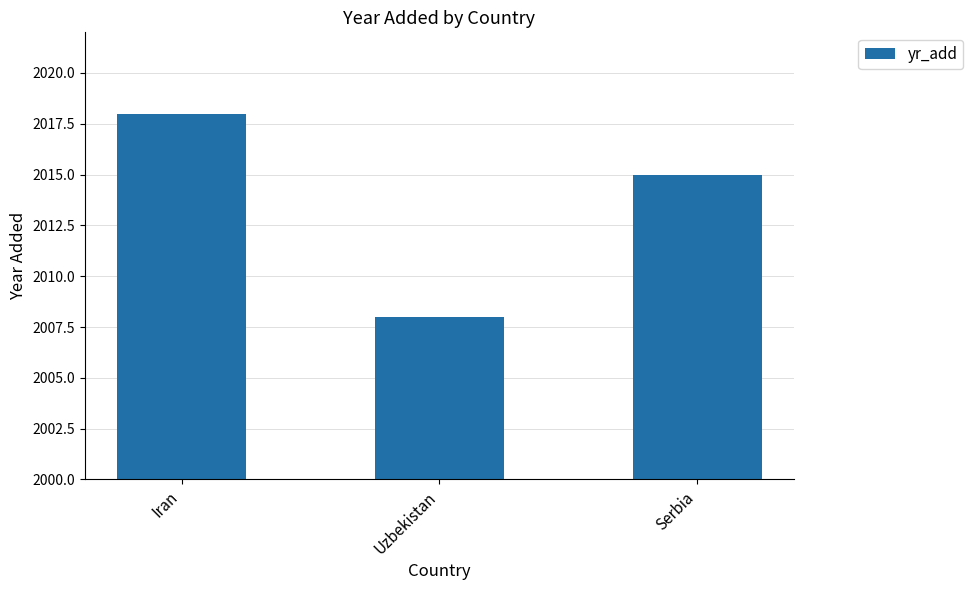

Reading left to right, transcribe all the data shown in this chart.

2018	2008	2015